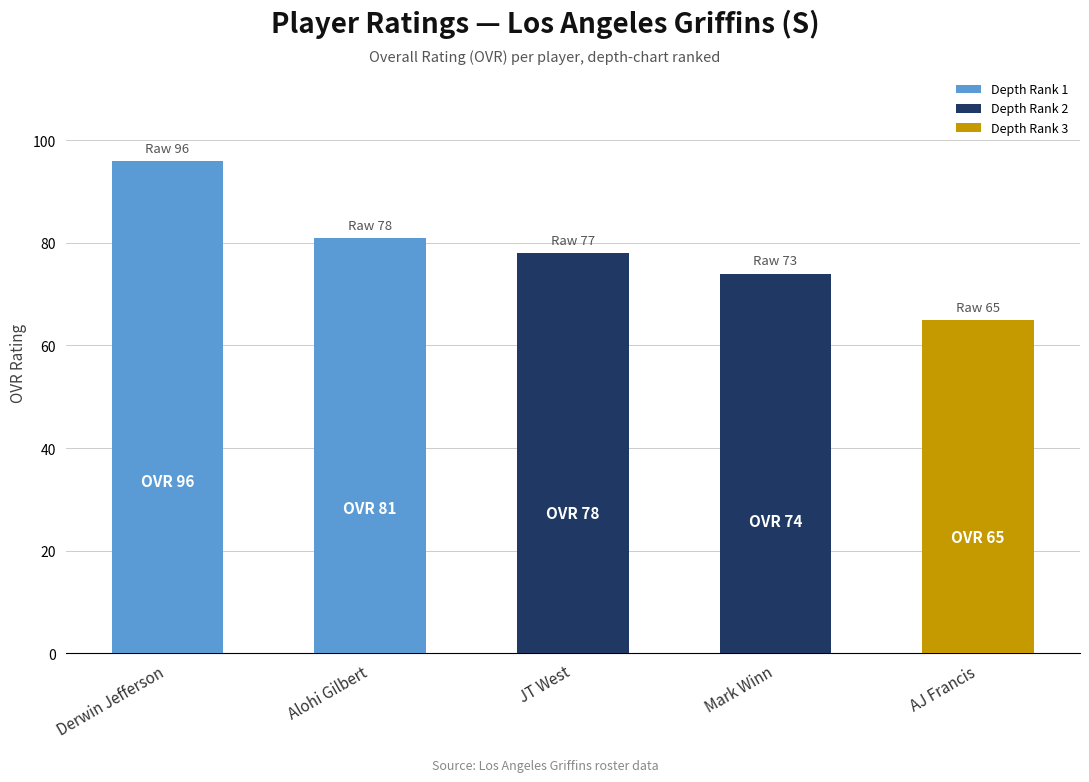

Read the value at Derwin Jefferson, to the nearest 10.

100